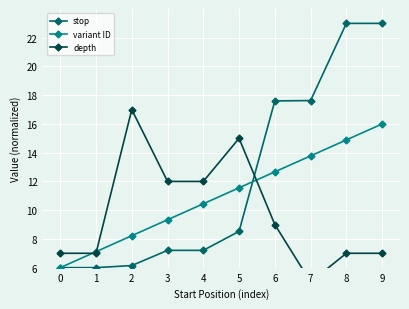

Which category has the lowest value in the depth series?

7